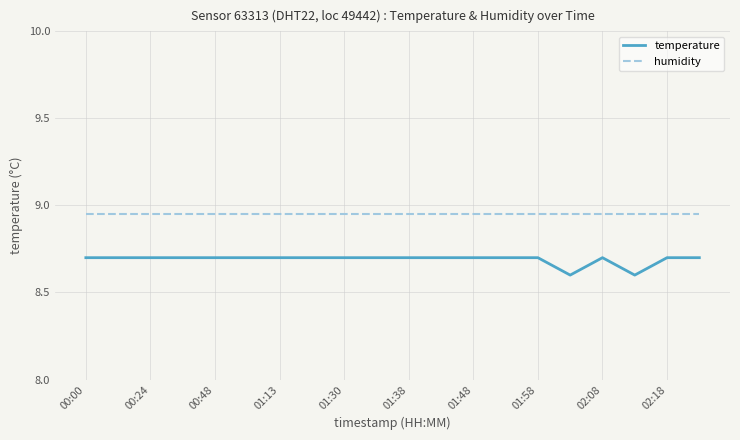

Rank the series by their average value, from lowest to highest.

temperature, humidity